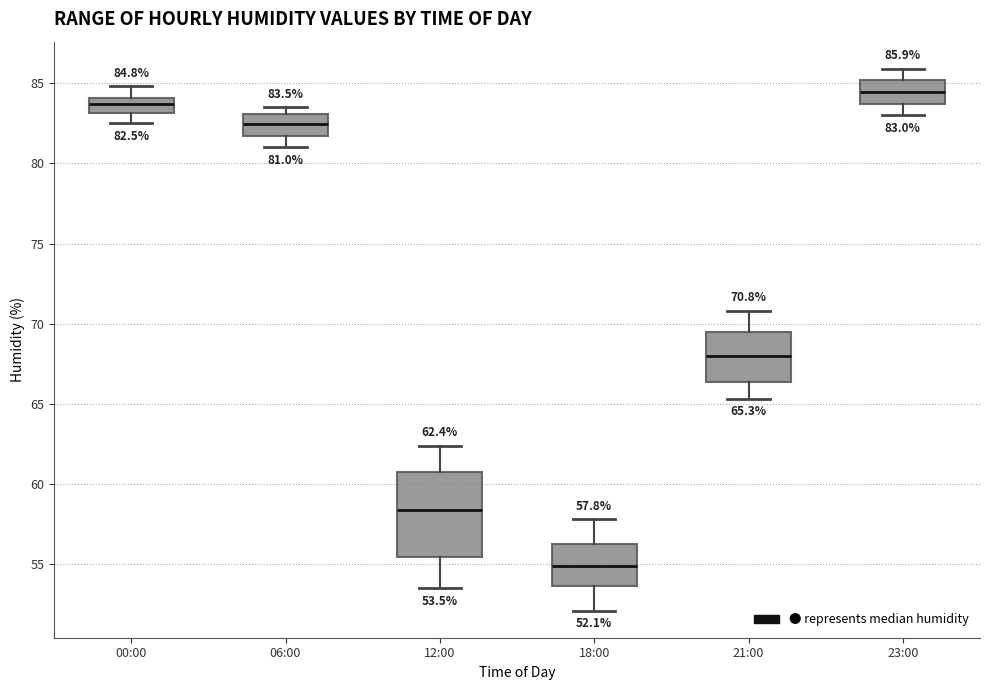

Comparing the boxes themselves (not the whiskers), which one is the tallest?

12:00